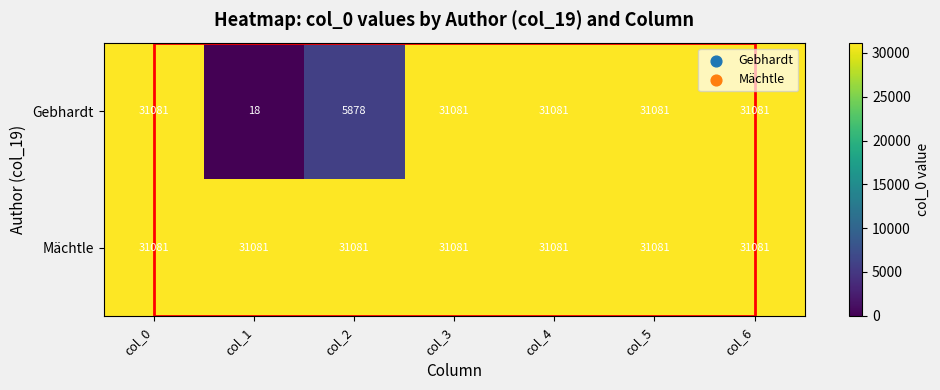

Is it true that Mächtle equals 8339 at col_1?

False